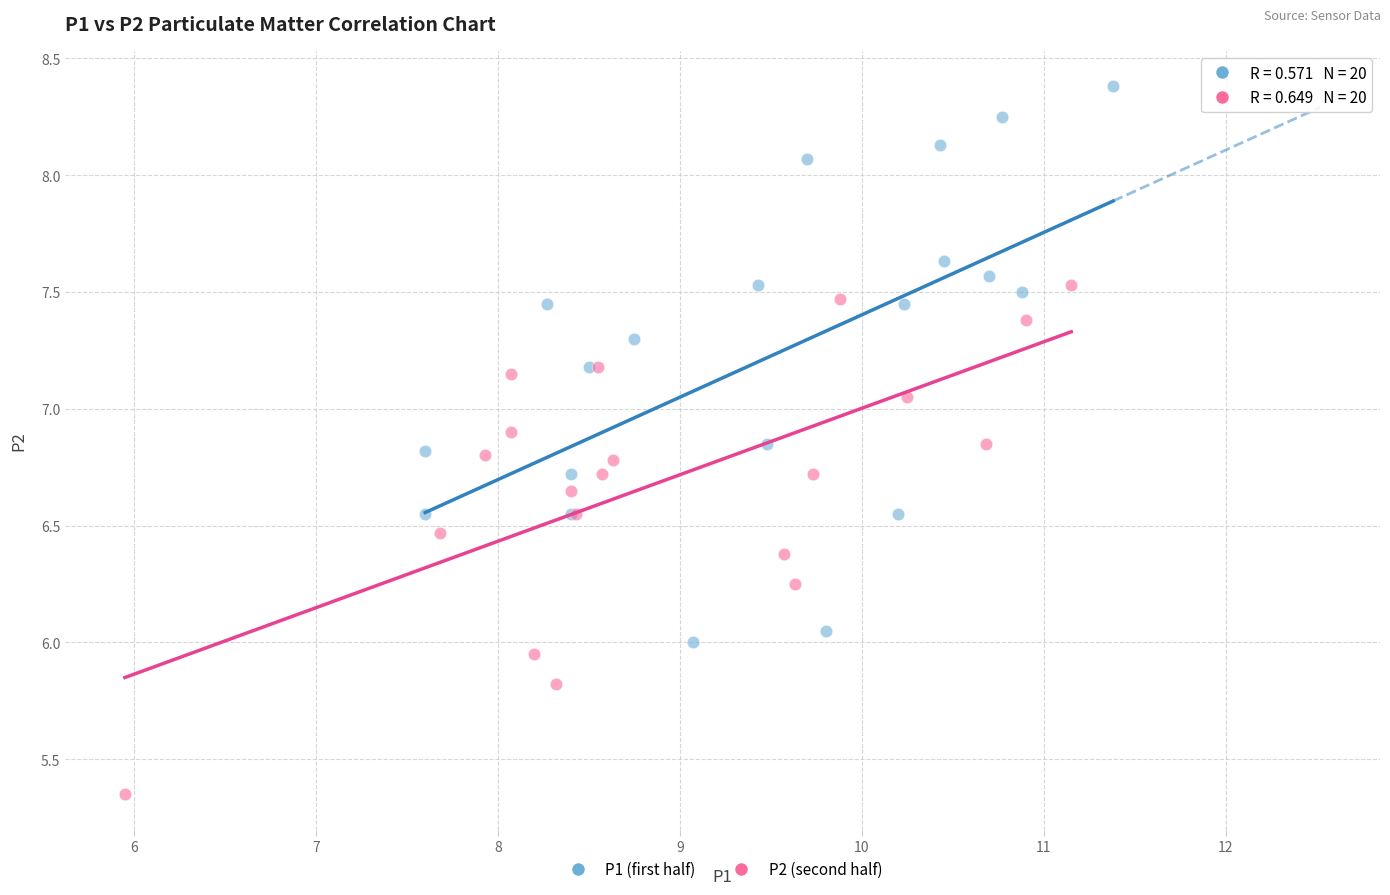

Which series contains the lowest Y value?

P2 (second half)